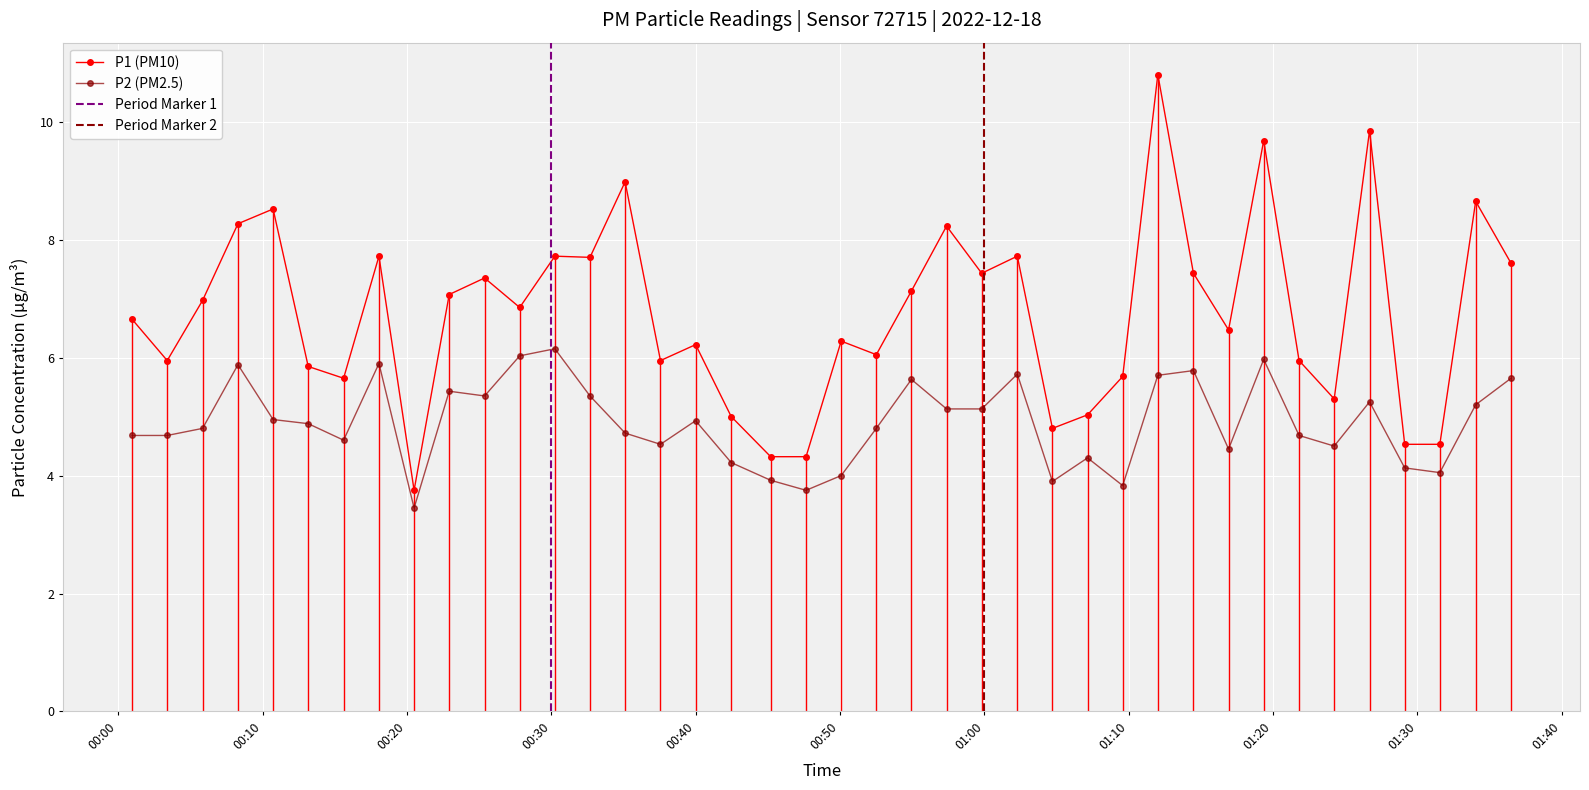

What is the difference between the P1 values at 2022-12-18T00:42:28 and 2022-12-18T01:14:29?

2.4